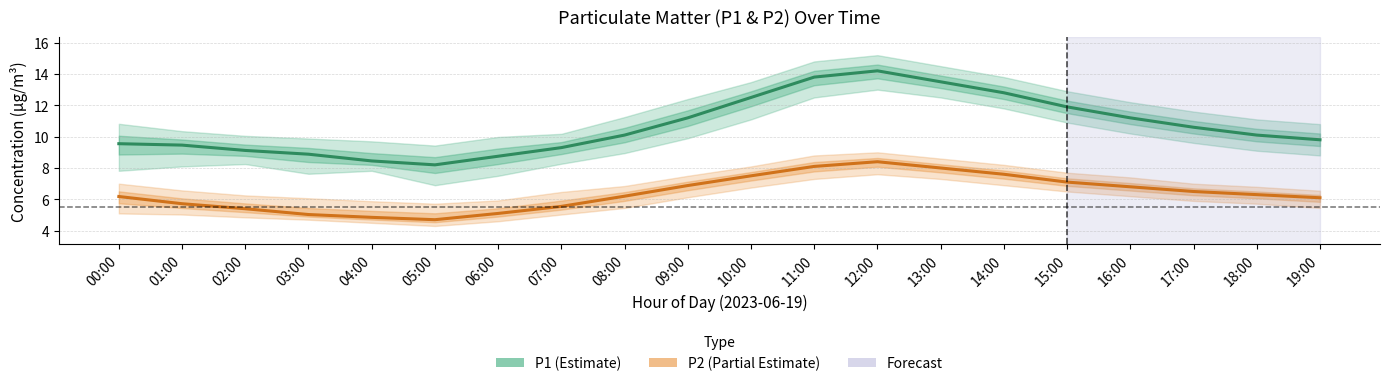

What is the sum of the P2 (Partial Estimate) values at 15:00 and 12:00?

15.5